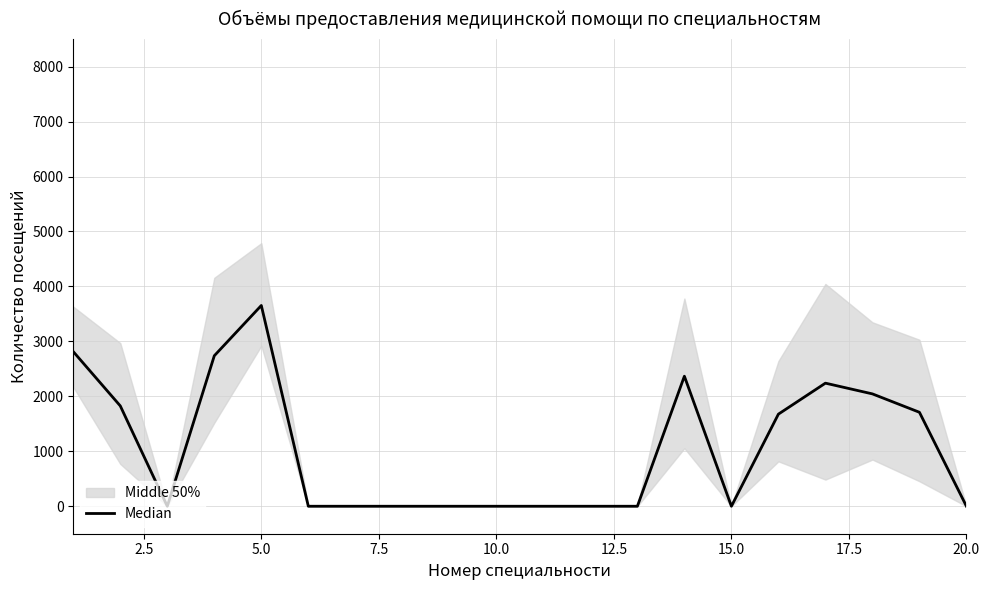

Is this an area chart (filled region under the line)?

No